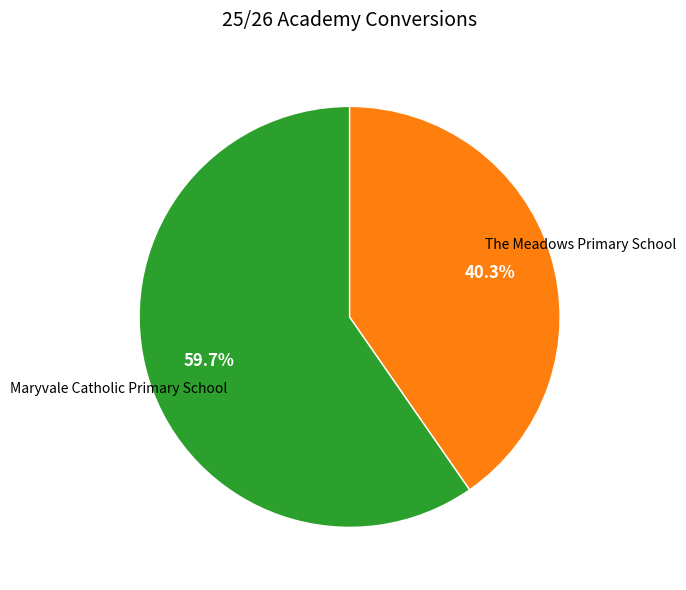

To the nearest percent, what is the difference between the largest and smallest slice percentages?

19%